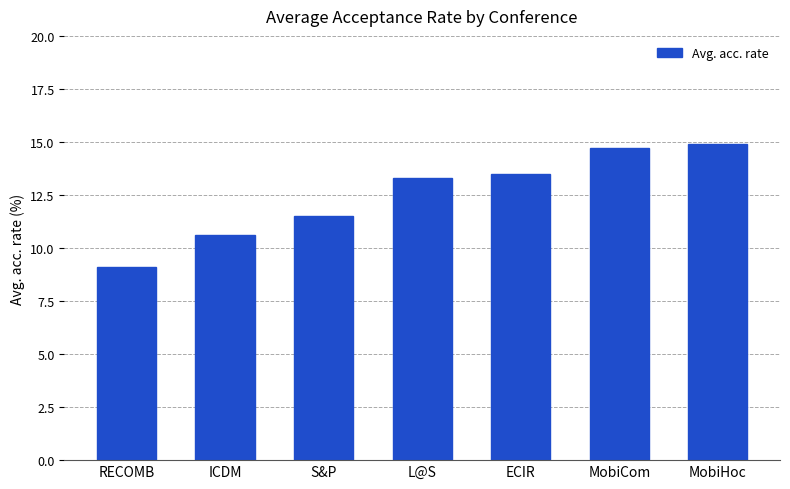

Reading left to right, transcribe all the data shown in this chart.

9.1	10.6	11.5	13.3	13.5	14.7	14.9